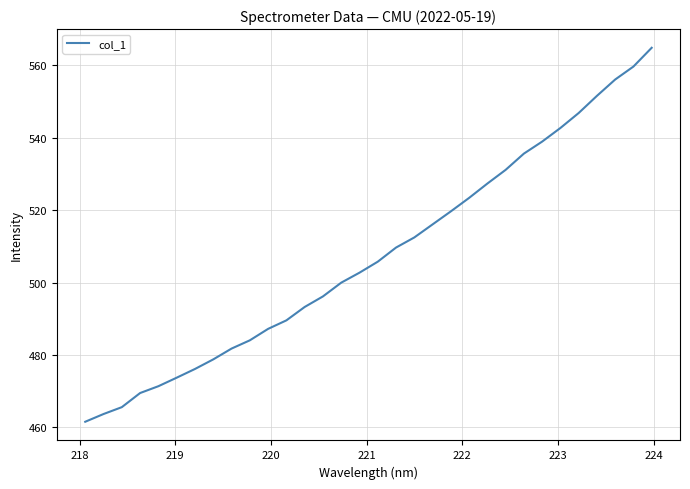

What is the minimum value shown in the chart?

461.6